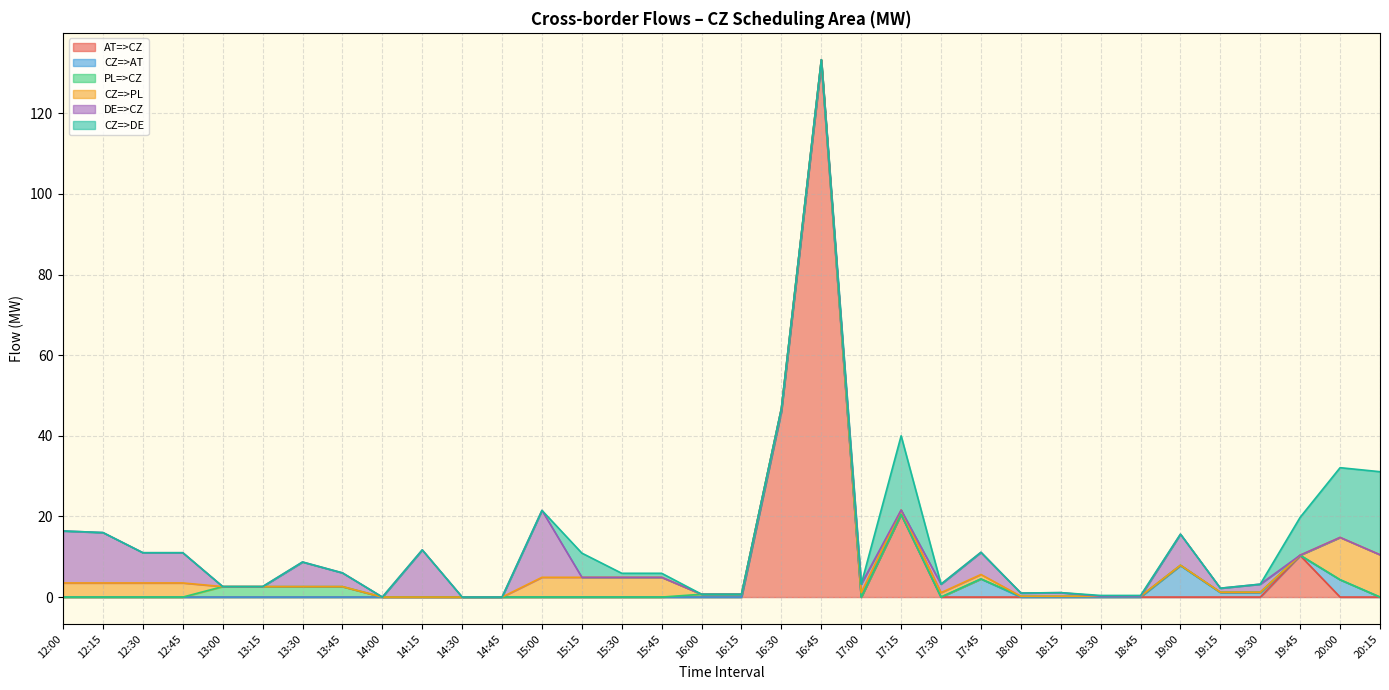

Reading left to right, what are all the values shown in this chart?

AT=>CZ: 0.0	0.0	0.0	0.0	0.0	0.0	0.0	0.0	0.0	0.0	0.0	0.0	0.0	0.0	0.0	0.0	0.0	0.0	46.1	132.6	0.0	20.5	0.0	0.0	0.0	0.0	0.0	0.0	0.0	0.0	0.0	10.3	0.0	0.0
CZ=>AT: 0.0	0.0	0.0	0.0	0.0	0.0	0.0	0.0	0.0	0.0	0.0	0.0	0.0	0.0	0.0	0.0	0.0	0.0	0.0	0.0	0.0	0.0	0.0	4.5	0.0	0.0	0.0	0.0	7.8	1.1	1.1	0.0	4.3	0.0
PL=>CZ: 0.0	0.0	0.0	0.0	2.6	2.6	2.6	2.6	0.0	0.0	0.0	0.0	0.0	0.0	0.0	0.0	0.7	0.7	0.7	0.7	0.0	0.0	0.0	0.0	0.2	0.2	0.2	0.2	0.1	0.1	0.1	0.1	0.0	0.0
CZ=>PL: 3.5	3.5	3.5	3.5	0.0	0.0	0.0	0.0	0.0	0.0	0.0	0.0	4.9	4.9	4.9	4.9	0.0	0.0	0.0	0.0	1.1	1.1	1.1	1.1	0.0	0.0	0.0	0.0	0.0	0.0	0.0	0.0	10.5	10.5
DE=>CZ: 12.9	12.5	7.5	7.5	0.0	0.0	6.1	3.4	0.0	11.7	0.0	0.0	16.6	0.0	0.0	0.0	0.0	0.0	0.0	0.0	2.1	0.0	2.1	5.5	0.8	0.9	0.0	0.0	7.7	1.0	2.0	0.0	0.0	0.0
CZ=>DE: 0.0	0.0	0.0	0.0	0.0	0.0	0.0	0.0	0.0	0.0	0.0	0.0	0.0	6.0	1.0	1.0	0.0	0.0	0.0	0.0	0.0	18.4	0.0	0.0	0.0	0.0	0.2	0.2	0.0	0.0	0.0	9.4	17.3	20.6